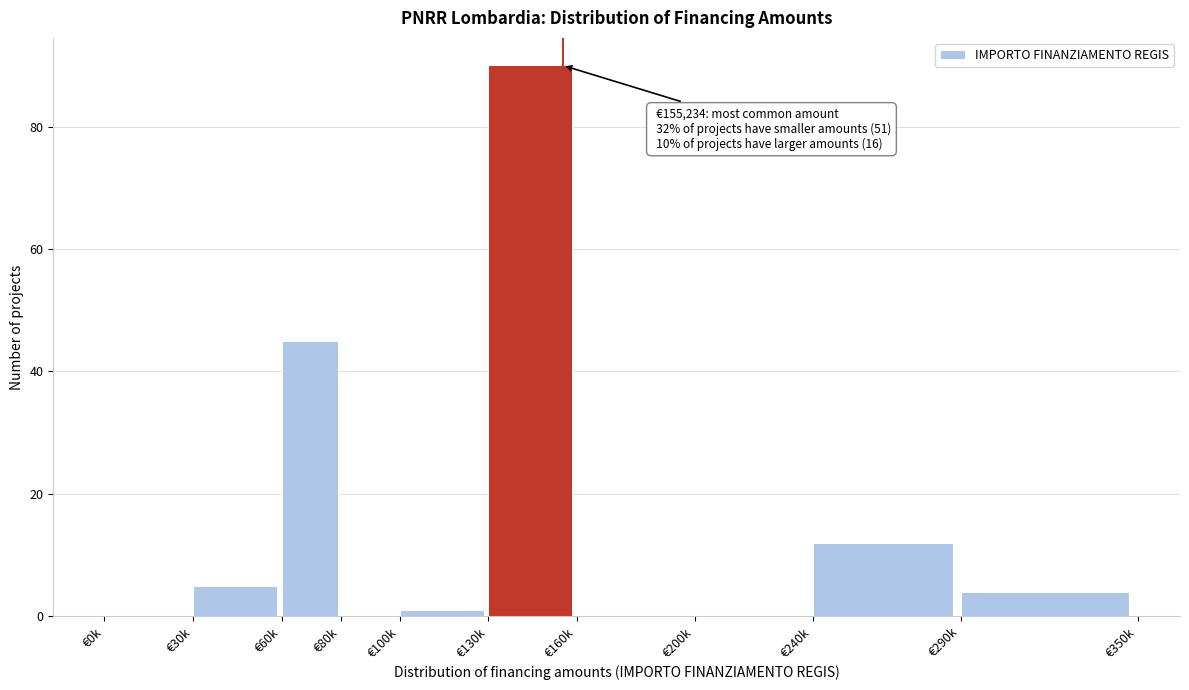

Reading left to right, list all the values displayed in this chart.

€0k=0	€30k=5	€60k=45	€80k=0	€100k=1	€130k=90	€160k=0	€200k=0	€240k=12	€290k=4